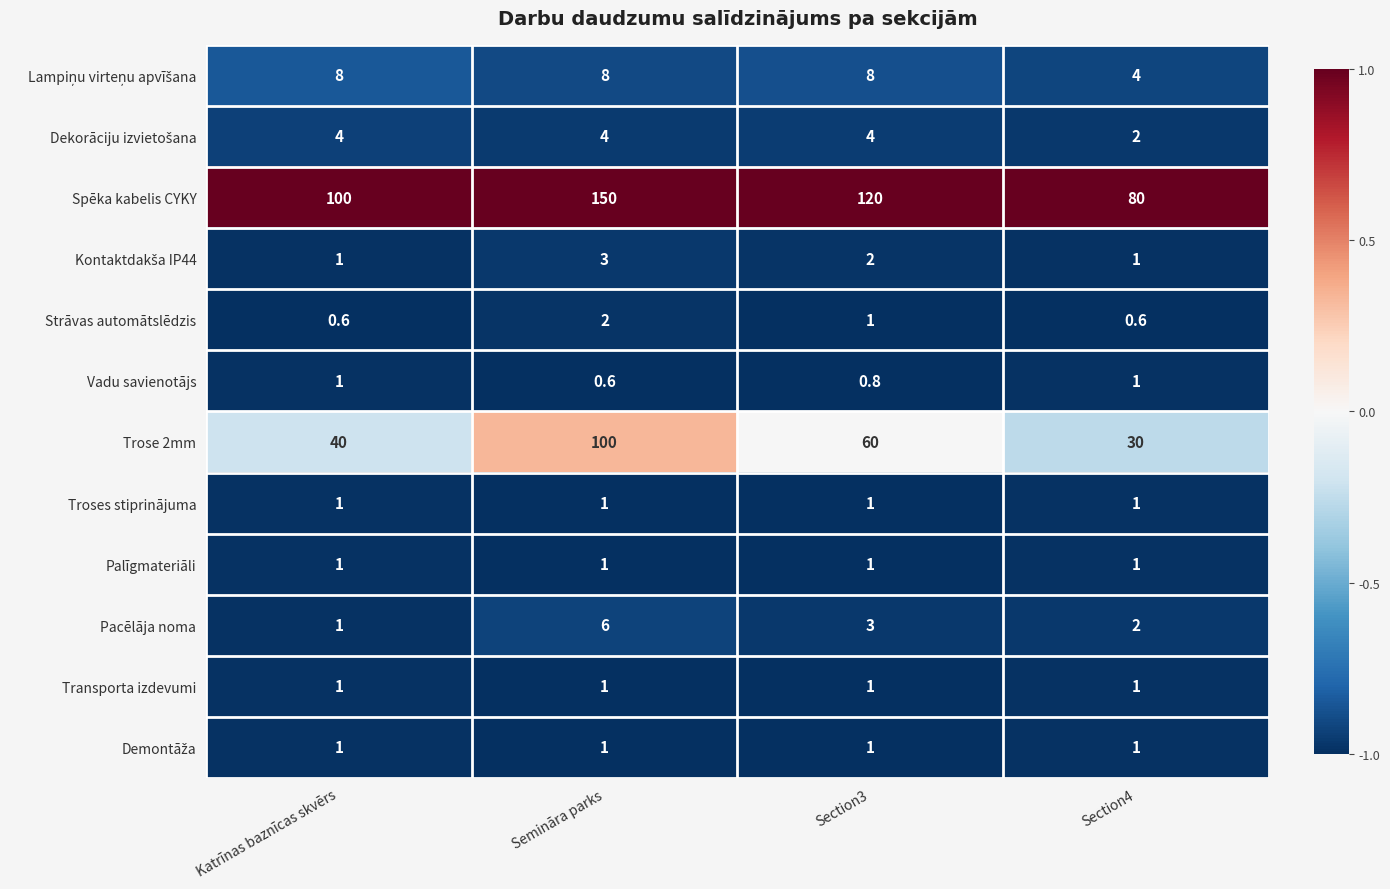

What is the smallest value displayed?

0.6